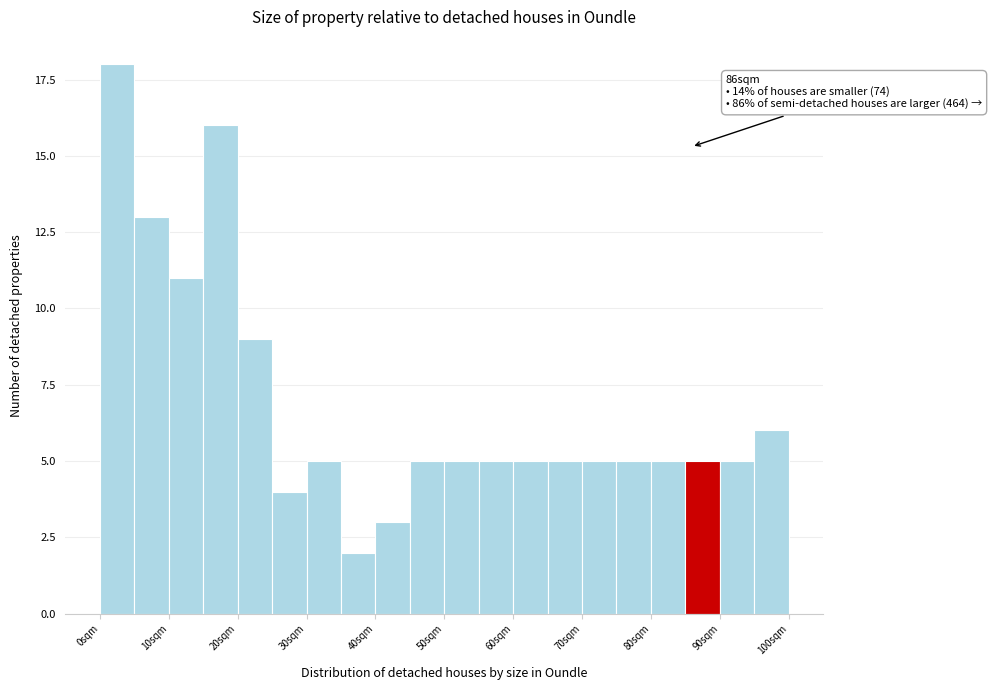

Read against the x-axis, roughly where is the centre of the tallest bar?

2